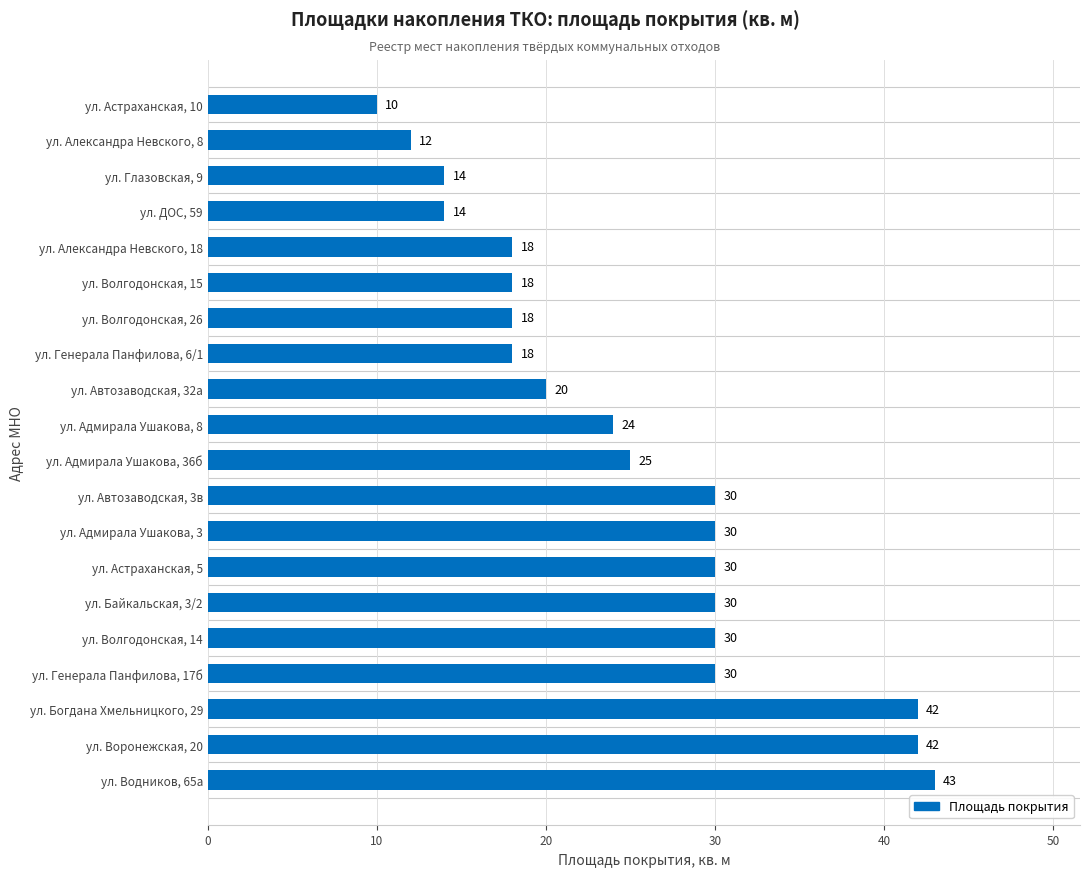

Does the chart contain stacked bars?

No